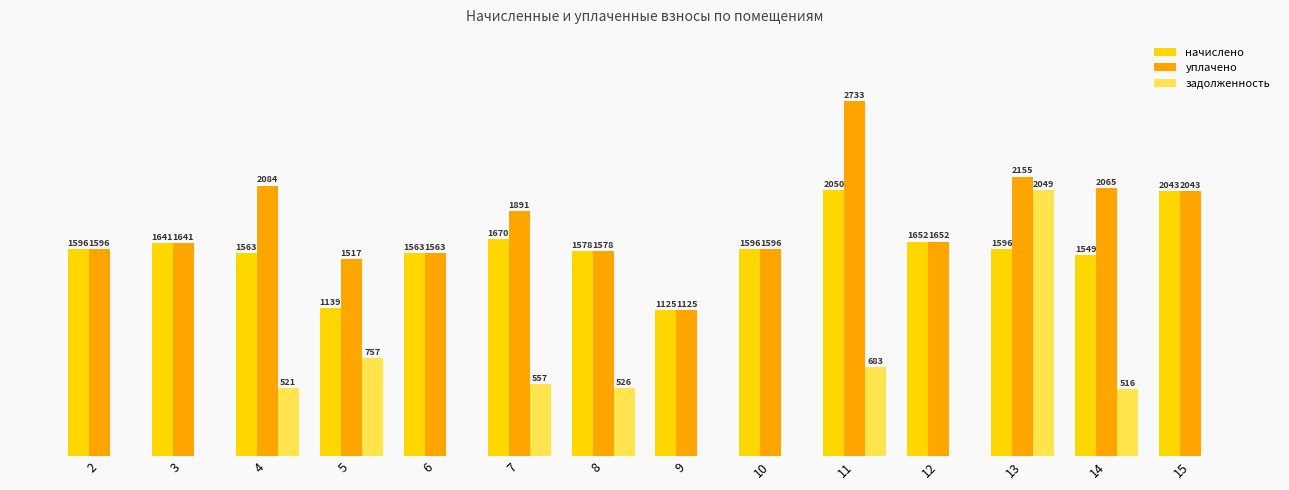

Between 12 and 14, which series saw the biggest shift?

задолженность